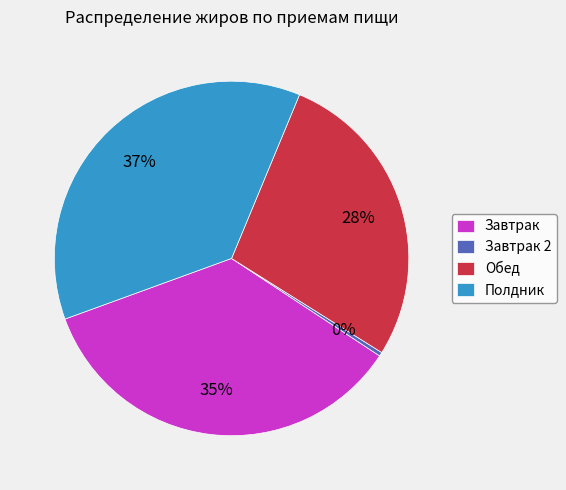

Does Полдник represent more than half of the total?

No